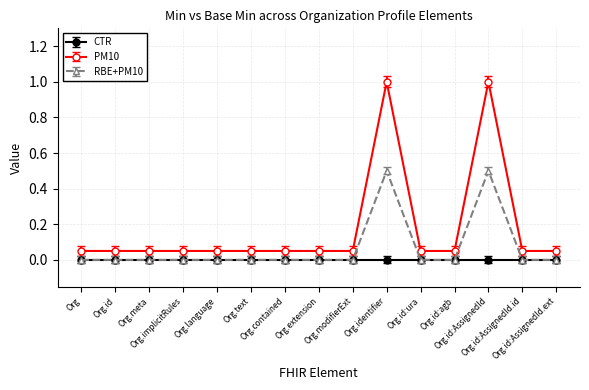

What is the value of the RBE+PM10 point at the 13th from the left?

0.5